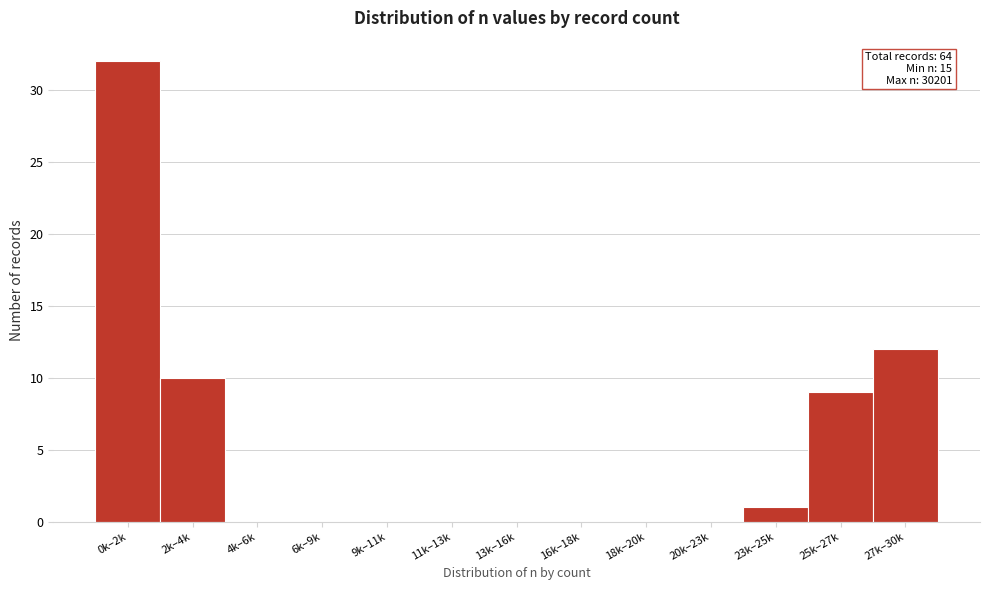

Reading left to right, transcribe all the data shown in this chart.

0k–2k=32	2k–4k=10	4k–6k=0	6k–9k=0	9k–11k=0	11k–13k=0	13k–16k=0	16k–18k=0	18k–20k=0	20k–23k=0	23k–25k=1	25k–27k=9	27k–30k=12